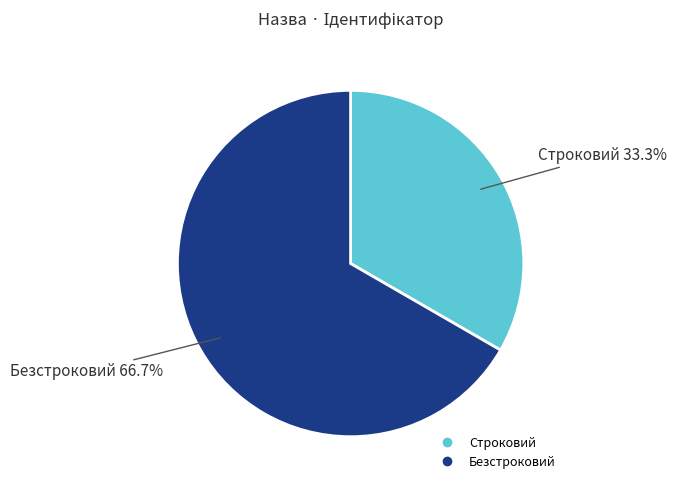

Rank the categories by value from lowest to highest.

Строковий, Безстроковий